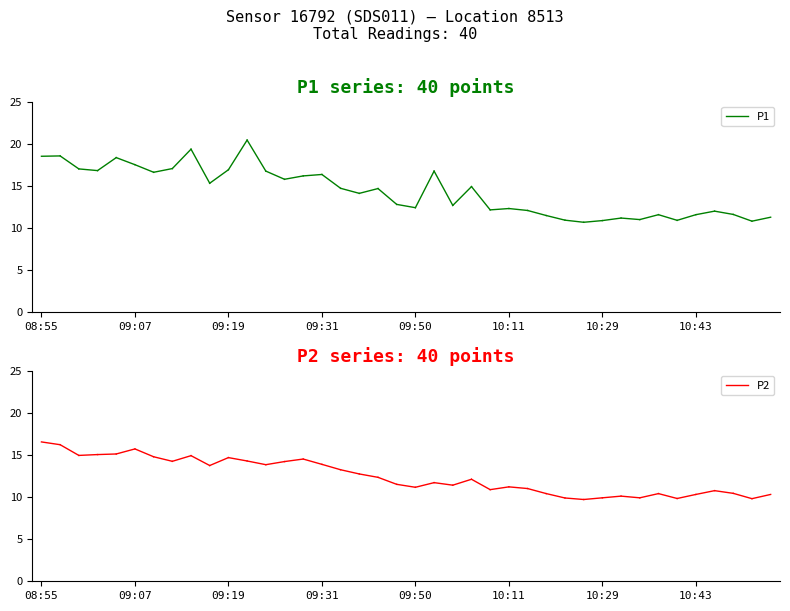

Does the chart display data point markers on the line(s)?

No